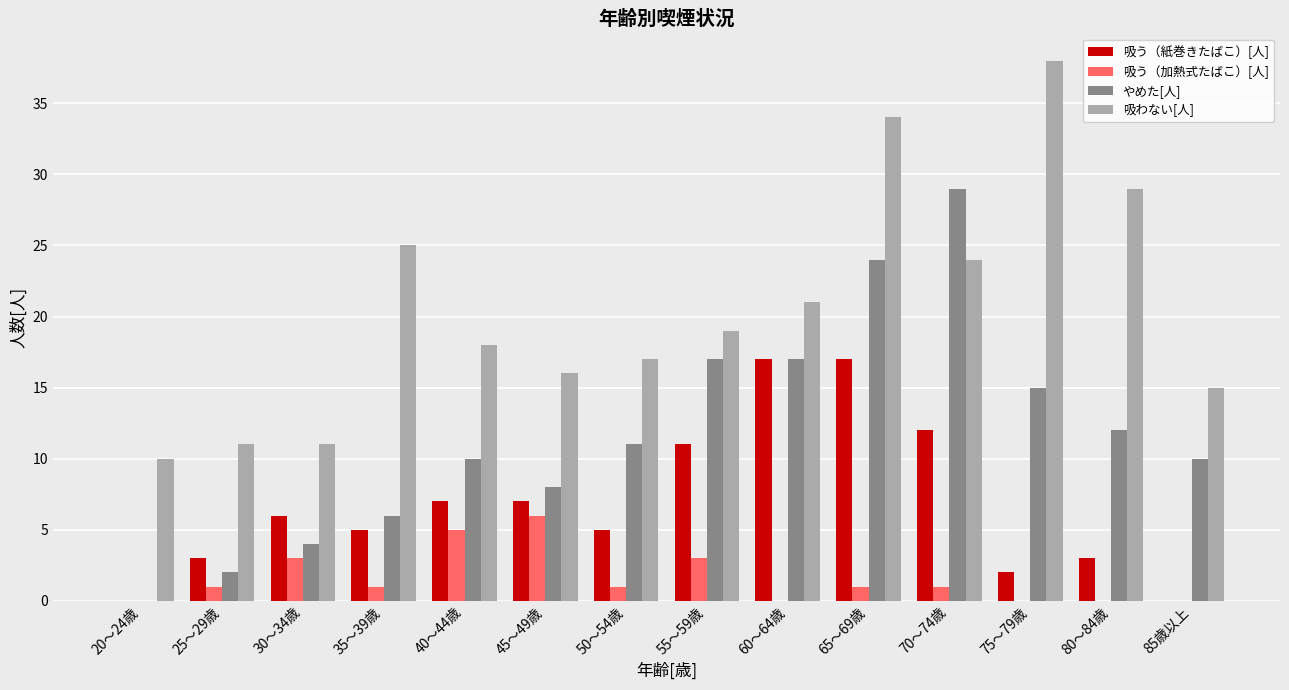

Reading left to right, transcribe all the data shown in this chart.

吸う（紙巻きたばこ）[人]: 20～24歳=0	25～29歳=3	30～34歳=6	35～39歳=5	40～44歳=7	45～49歳=7	50～54歳=5	55～59歳=11	60～64歳=17	65～69歳=17	70～74歳=12	75～79歳=2	80～84歳=3	85歳以上=0
吸う（加熱式たばこ）[人]: 20～24歳=0	25～29歳=1	30～34歳=3	35～39歳=1	40～44歳=5	45～49歳=6	50～54歳=1	55～59歳=3	60～64歳=0	65～69歳=1	70～74歳=1	75～79歳=0	80～84歳=0	85歳以上=0
やめた[人]: 20～24歳=0	25～29歳=2	30～34歳=4	35～39歳=6	40～44歳=10	45～49歳=8	50～54歳=11	55～59歳=17	60～64歳=17	65～69歳=24	70～74歳=29	75～79歳=15	80～84歳=12	85歳以上=10
吸わない[人]: 20～24歳=10	25～29歳=11	30～34歳=11	35～39歳=25	40～44歳=18	45～49歳=16	50～54歳=17	55～59歳=19	60～64歳=21	65～69歳=34	70～74歳=24	75～79歳=38	80～84歳=29	85歳以上=15